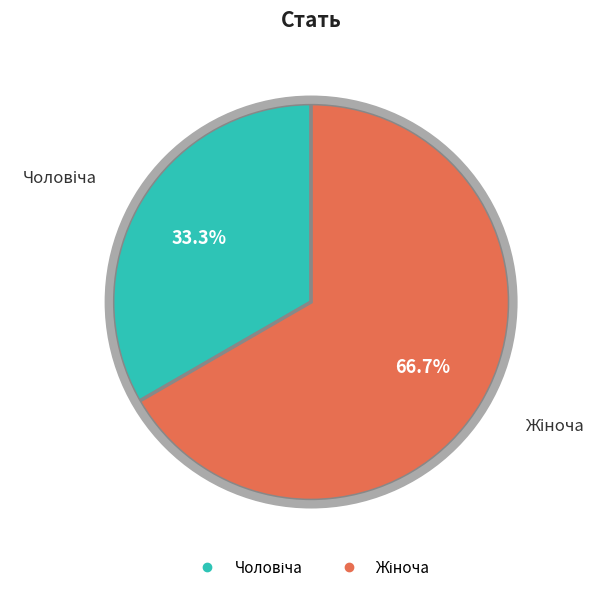

Is there a majority slice in this chart?

Yes